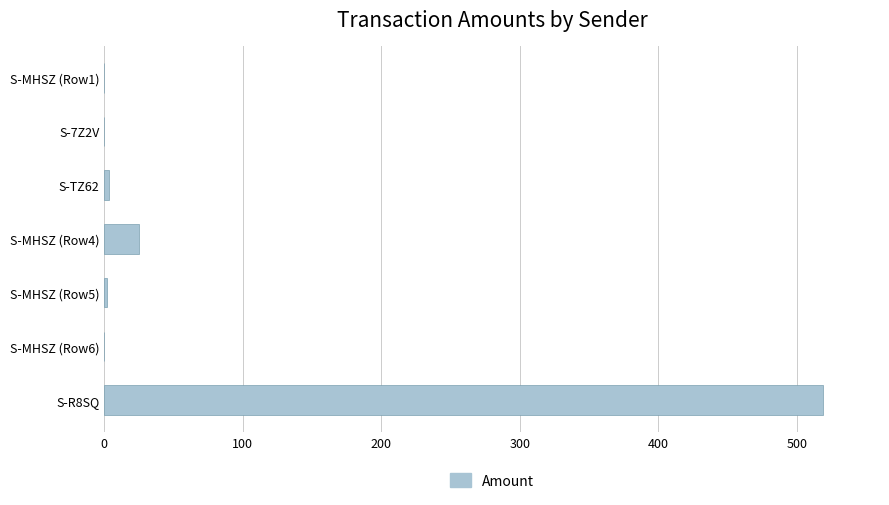

Between S-R8SQ and S-MHSZ (Row4), which is larger?

S-R8SQ